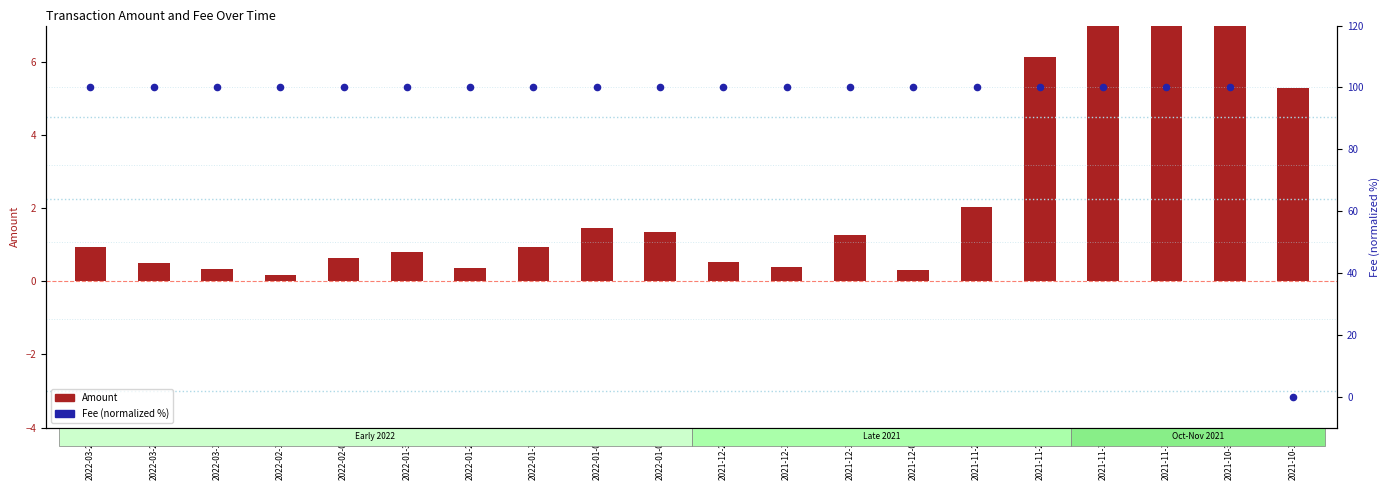

Which series contains the lowest Y value?

Fee (normalized %)